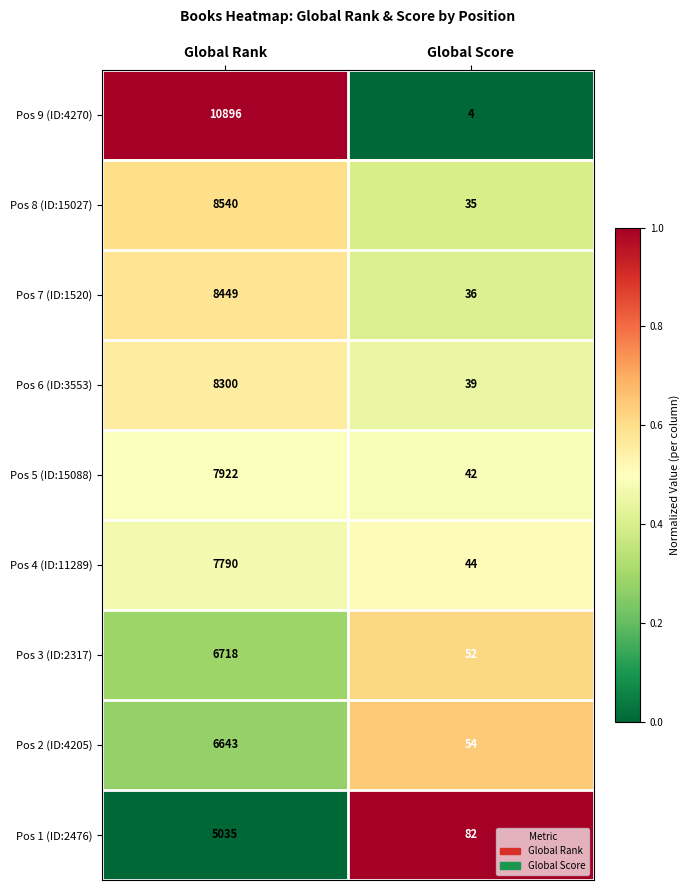

How many categories are shown in the chart?

2